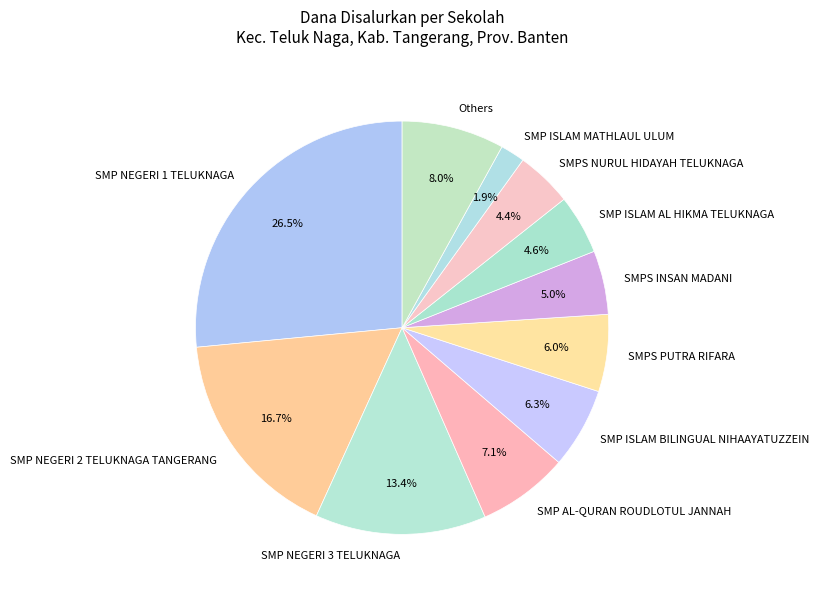

Which category has the smallest portion of the pie?

SMP ISLAM MATHLAUL ULUM